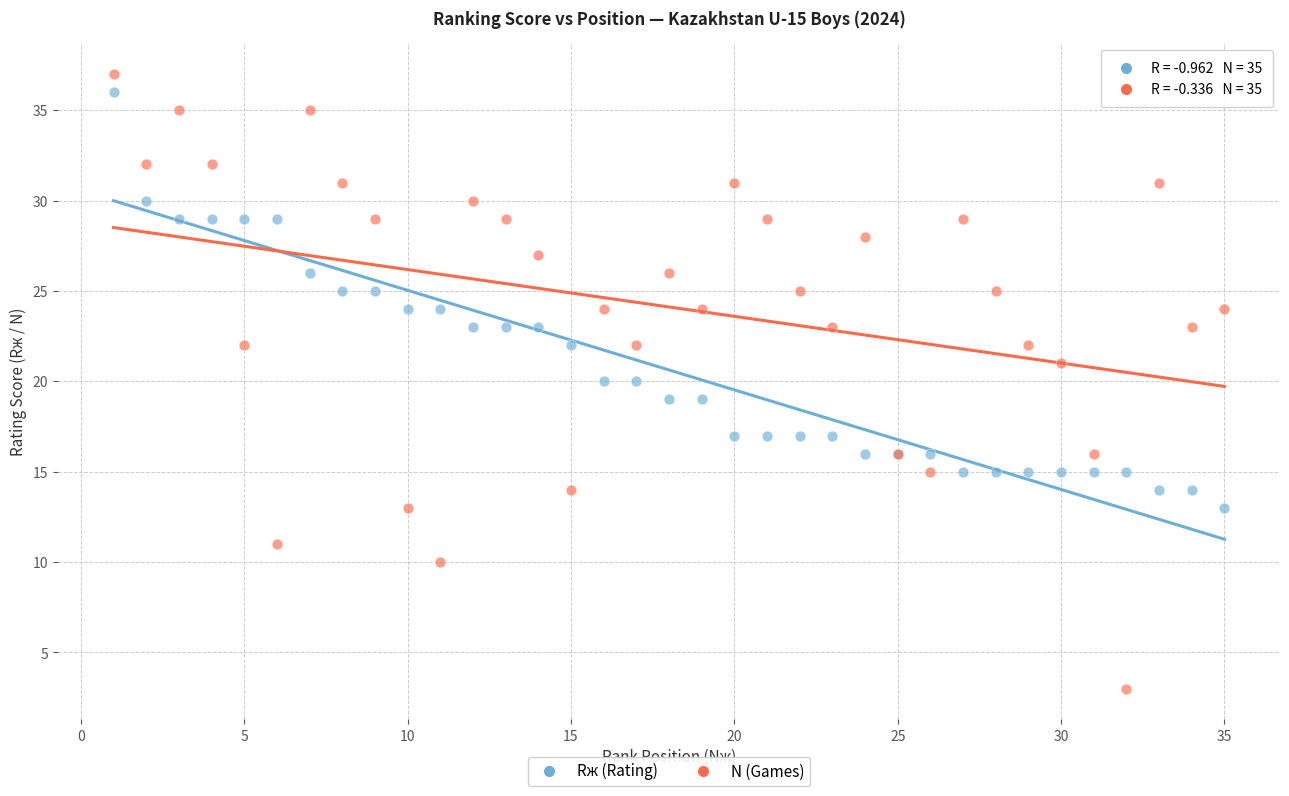

Which series contains the highest Y value?

N (Games)